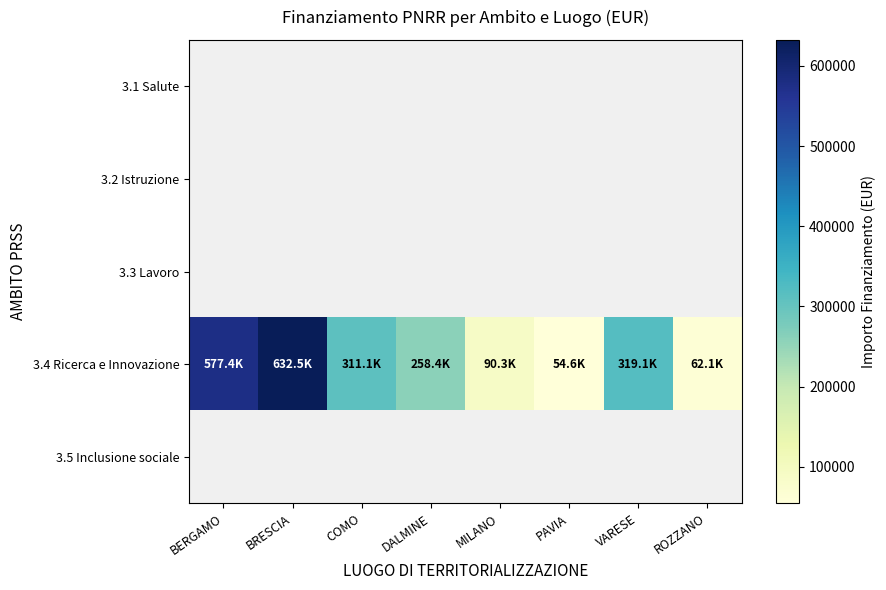

True or false: 3.4 Ricerca e Innovazione has a value of 38273.1 at ROZZANO.

False